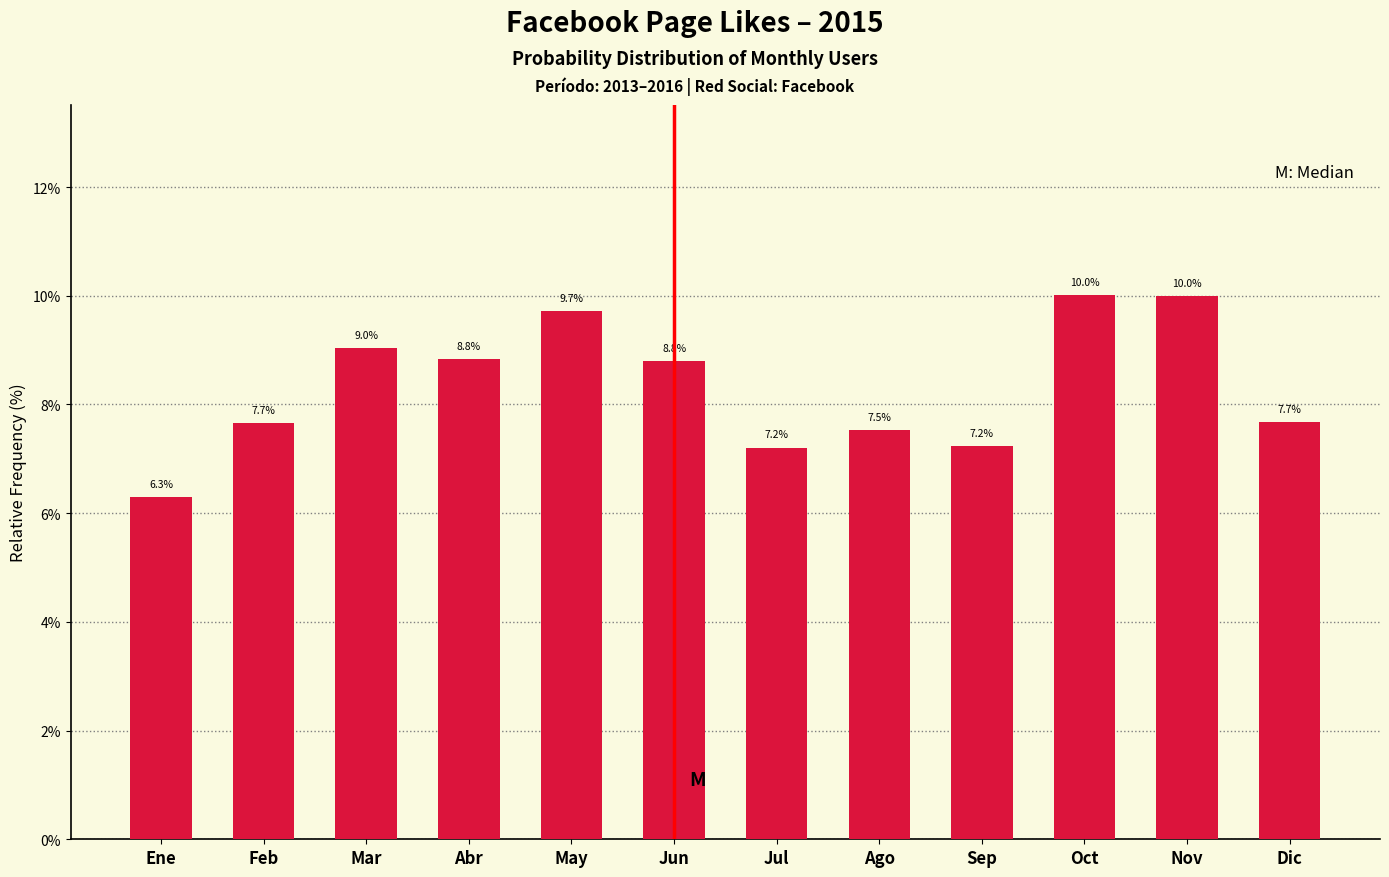

Reading right to left, extract all data points from this chart.

Dic=7.7	Nov=10.0	Oct=10.0	Sep=7.2	Ago=7.5	Jul=7.2	Jun=8.8	May=9.7	Abr=8.8	Mar=9.0	Feb=7.7	Ene=6.3